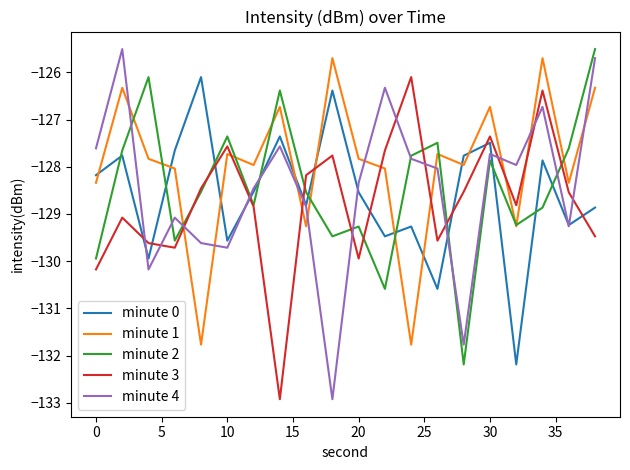

How many times do minute 0 and minute 1 cross each other?

9